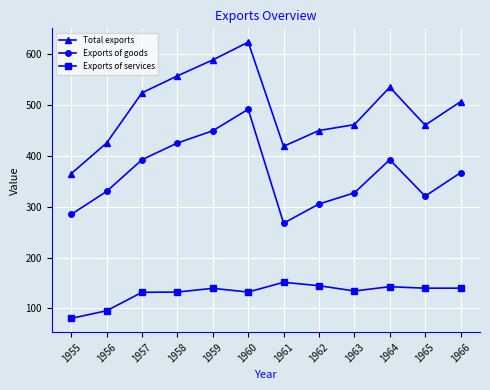

Does the chart have visible grid lines?

Yes